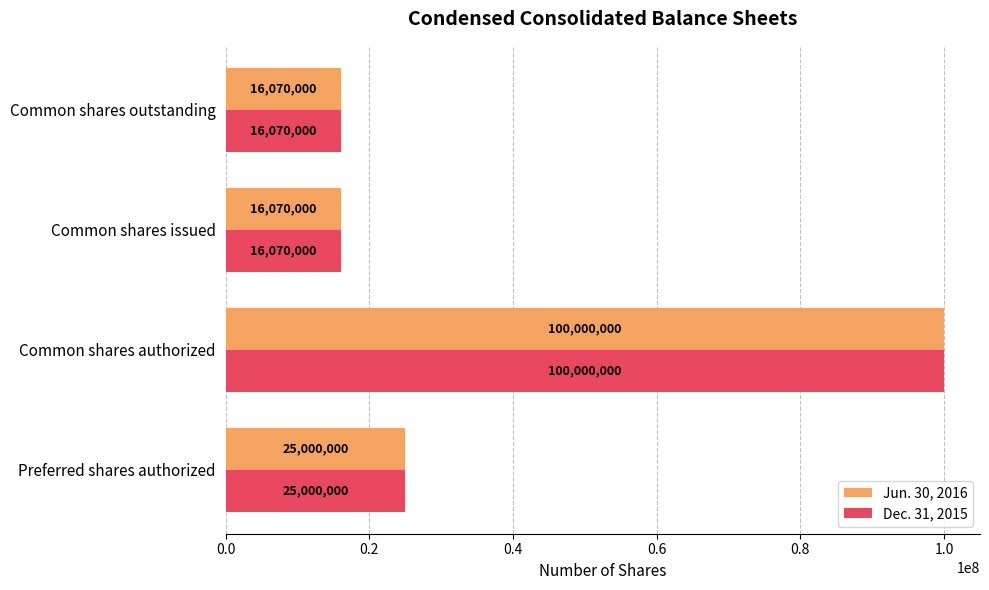

What is the average value of the Jun. 30, 2016 series?

39285000